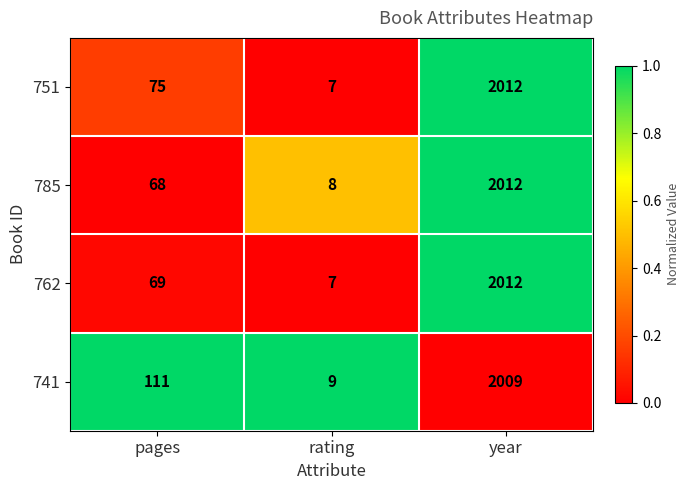

Between pages and year, which series saw the biggest shift?

785